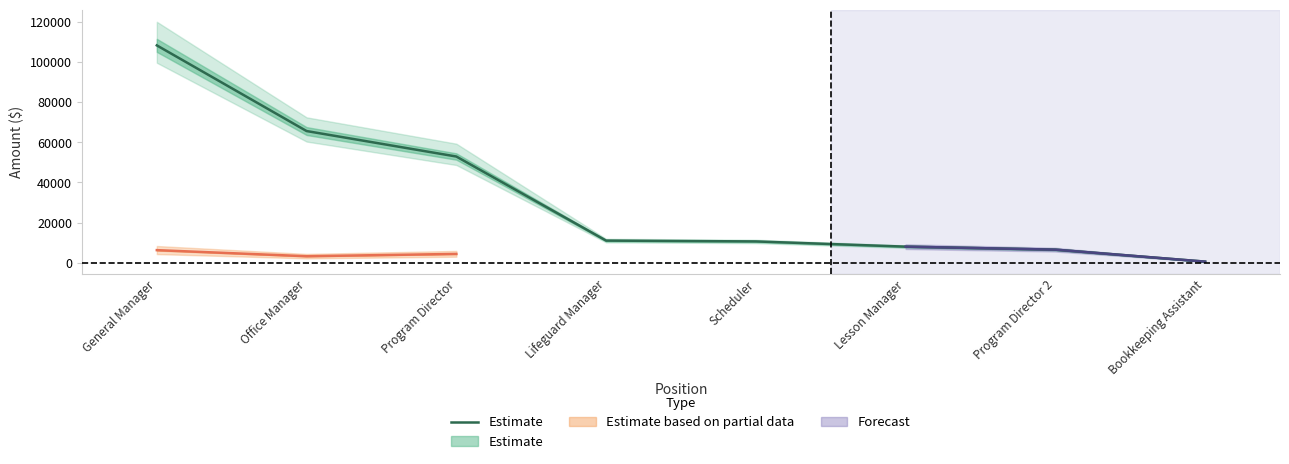

What is the approximate value at Office Manager, to the nearest 10?

65640